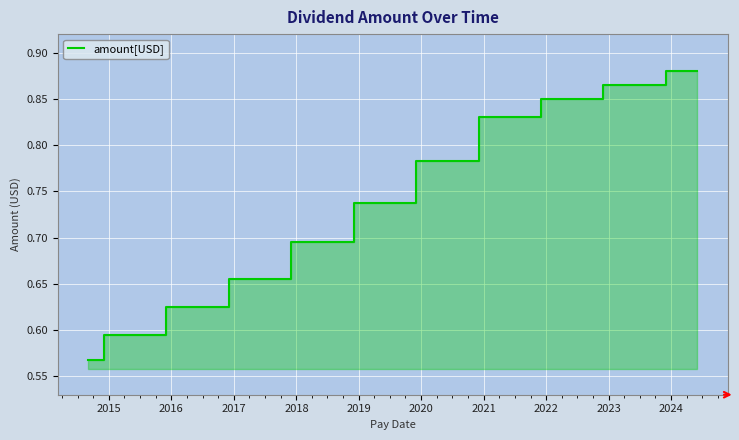

Read the value at 2015.

0.6